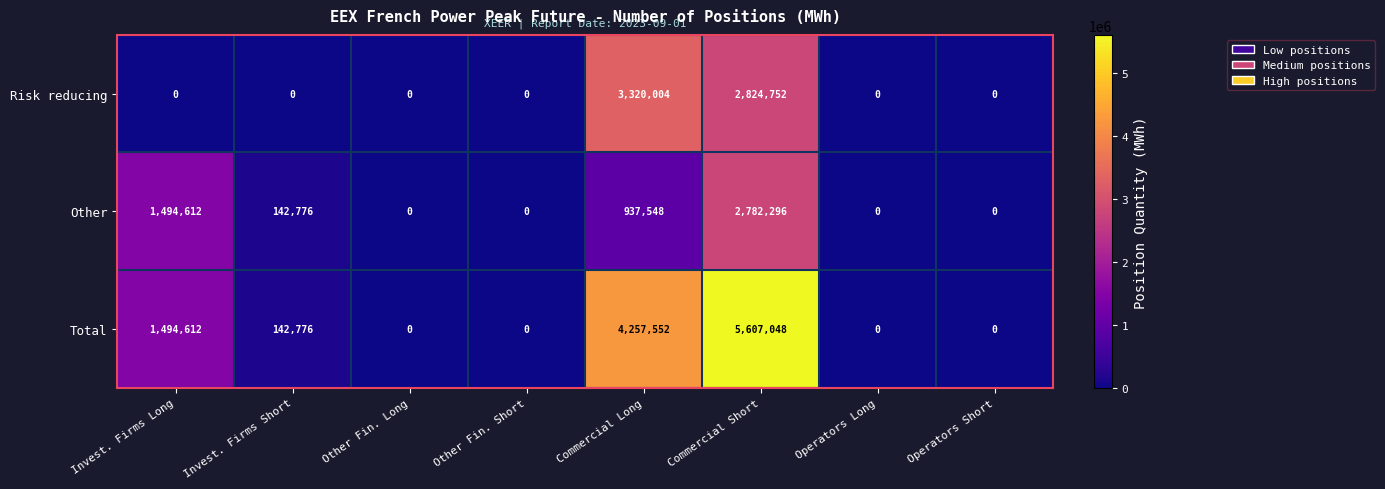

At which category does the chart reach its peak across all series?

Commercial Short